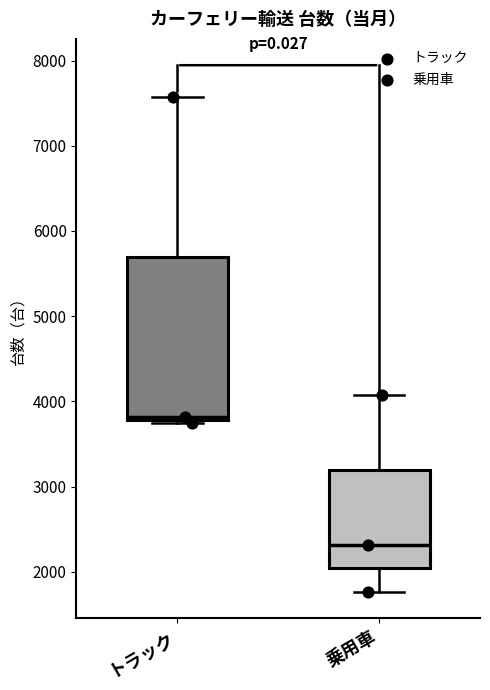

Which box's median line is the lowest?

乗用車